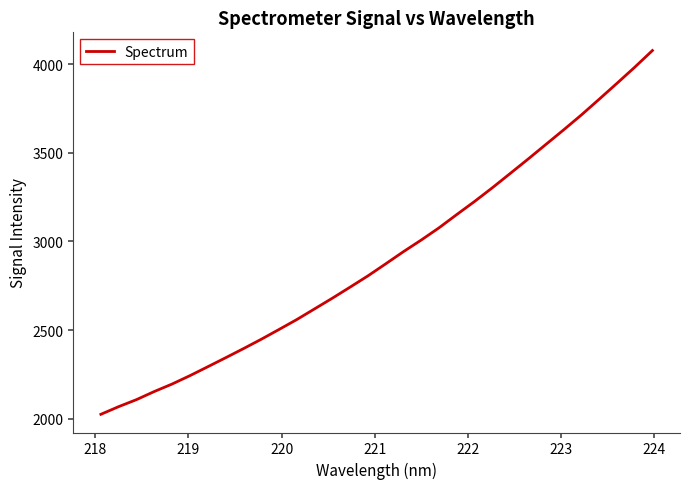

What is the difference between the maximum and minimum values?

2051.7